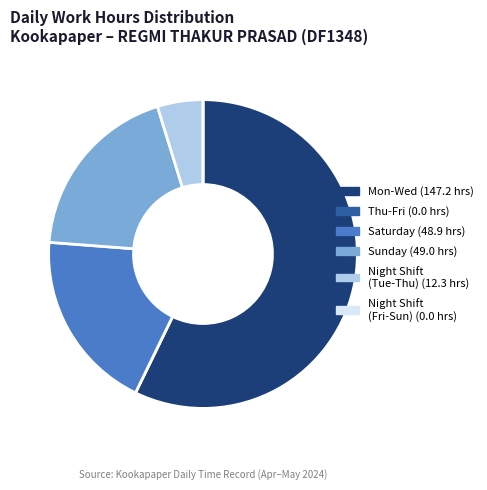

Is there any slice that represents more than half of the pie?

Yes